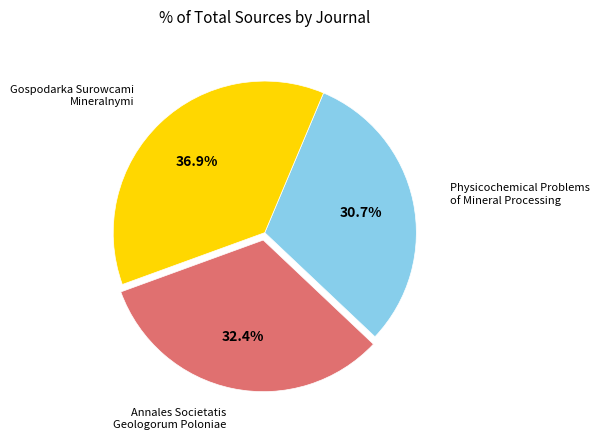

What is the smallest slice in the pie chart?

Physicochemical Problems of Mineral Processing